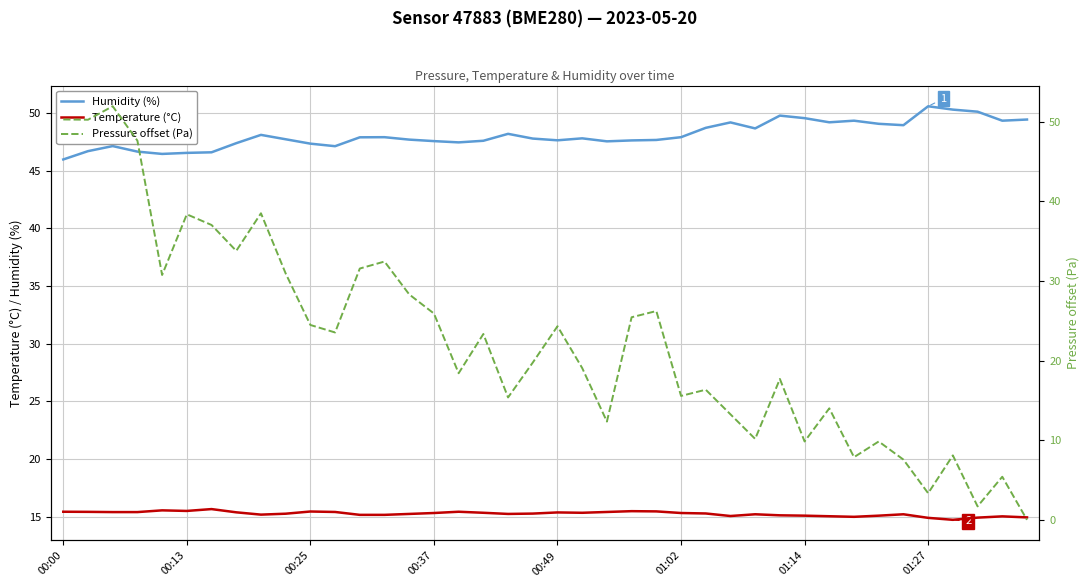

What is the lowest value of the Temperature (°C) series?

14.7